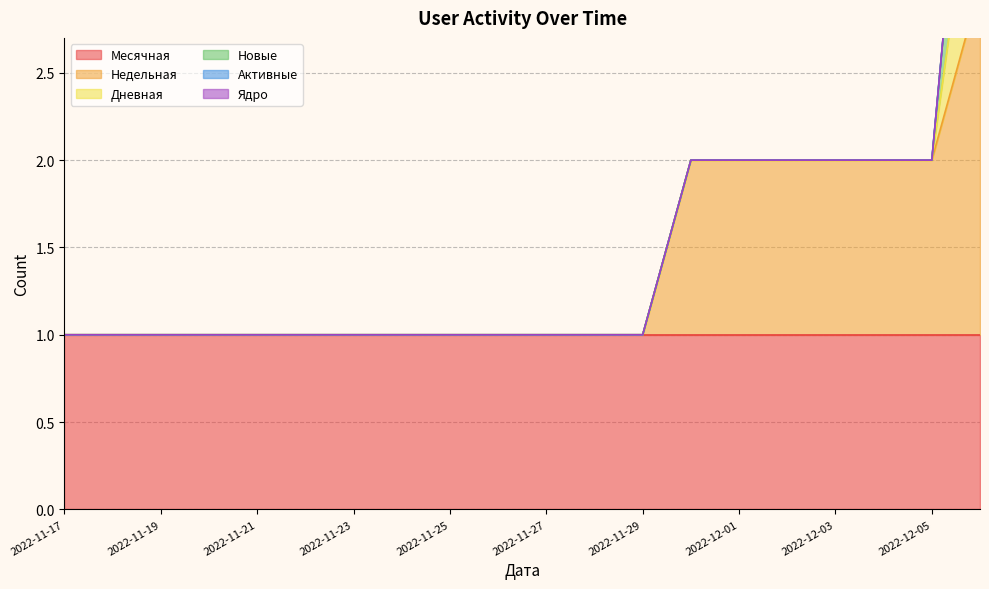

Which category has the highest value across all series?

2022-12-06